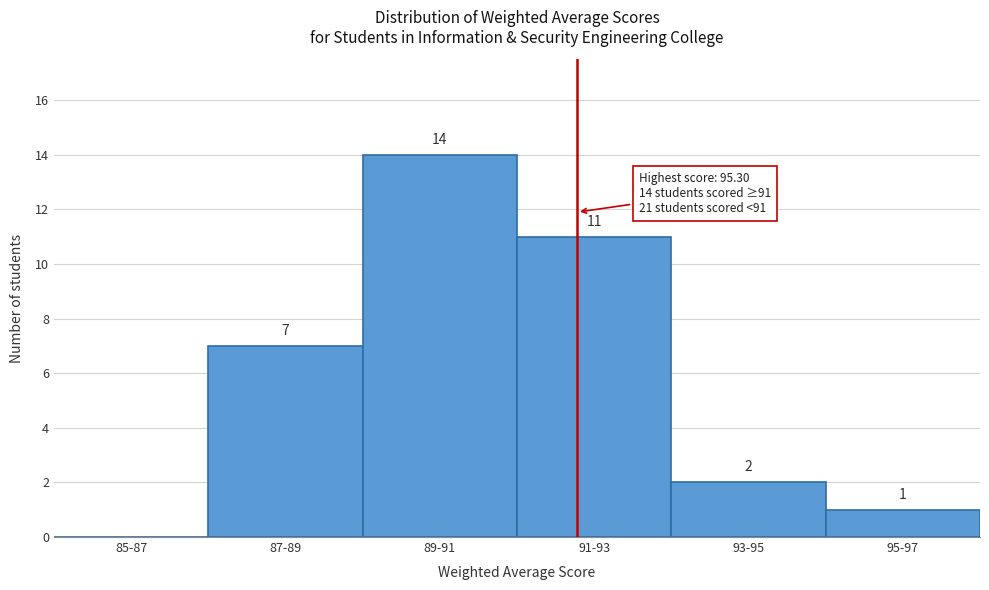

Reading left to right, what are all the values shown in this chart?

85-87=0	87-89=7	89-91=14	91-93=11	93-95=2	95-97=1